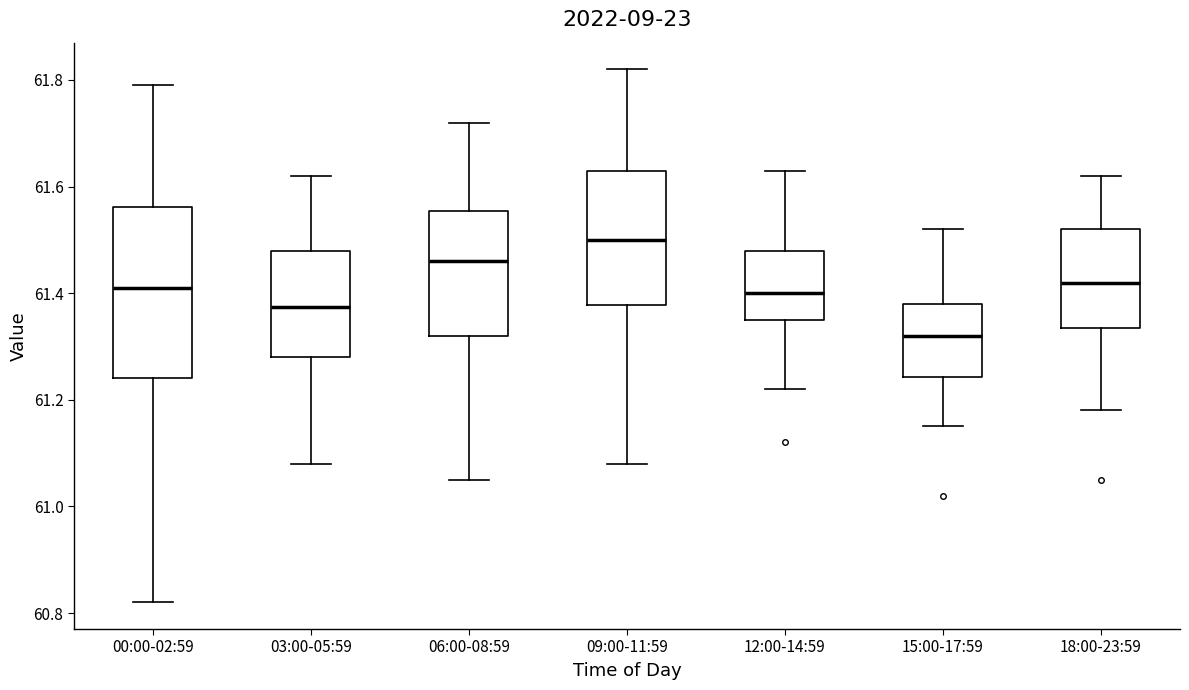

Comparing the boxes themselves (not the whiskers), which one is the tallest?

00:00-02:59